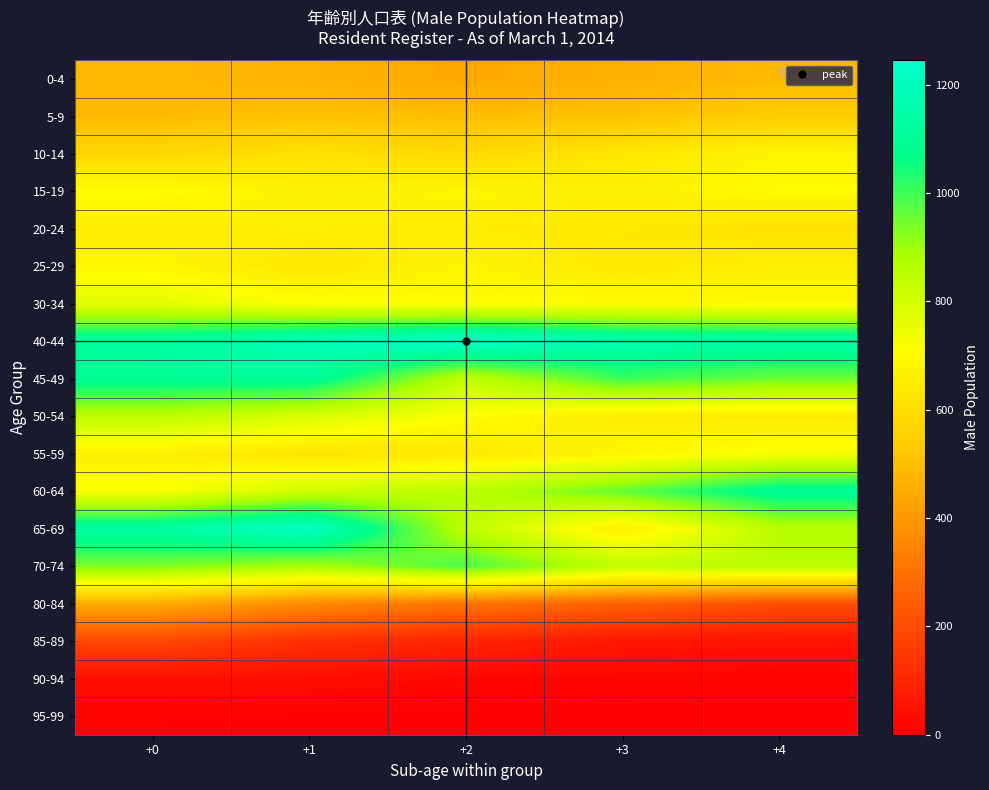

Which series changed the most between +1 and +3?

65-69